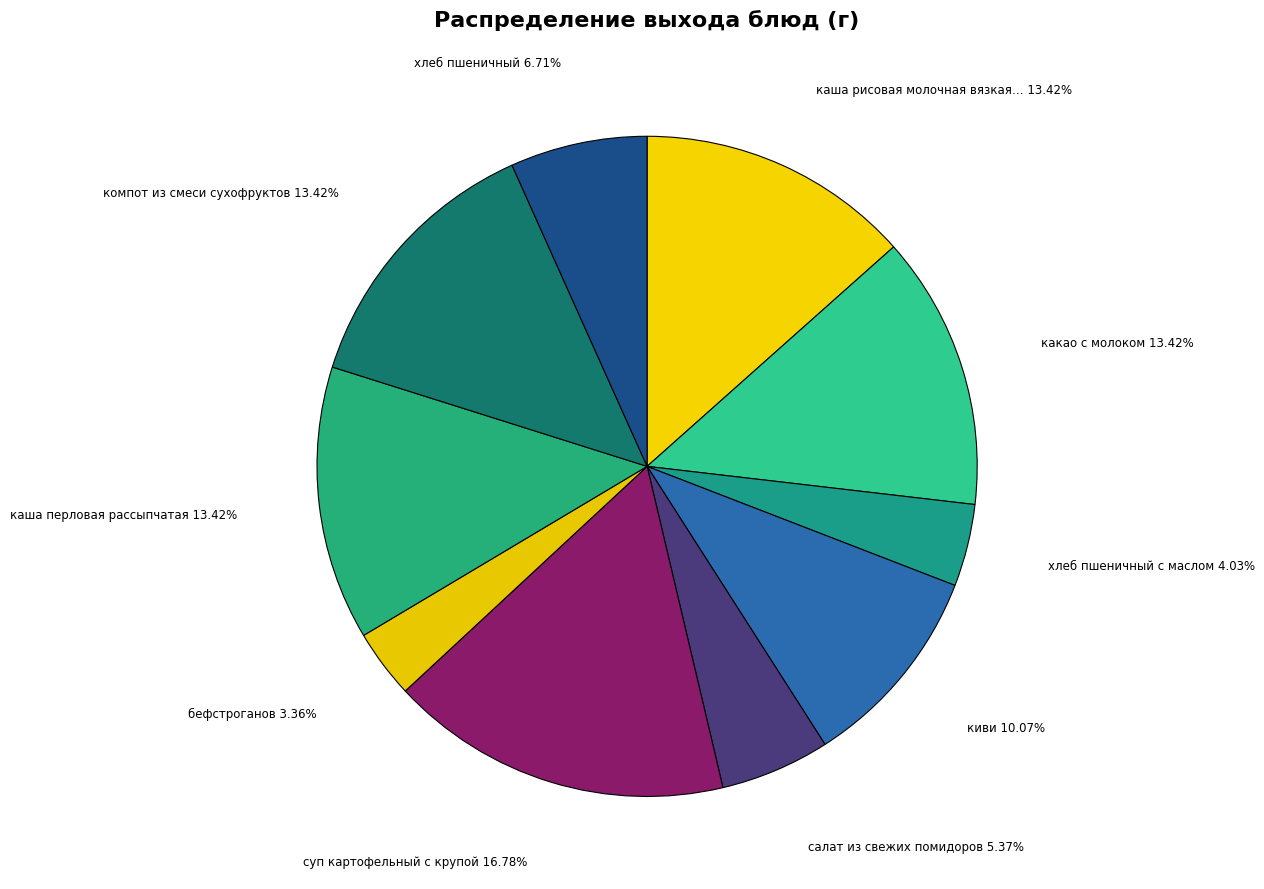

How many segments does this pie chart have?

10